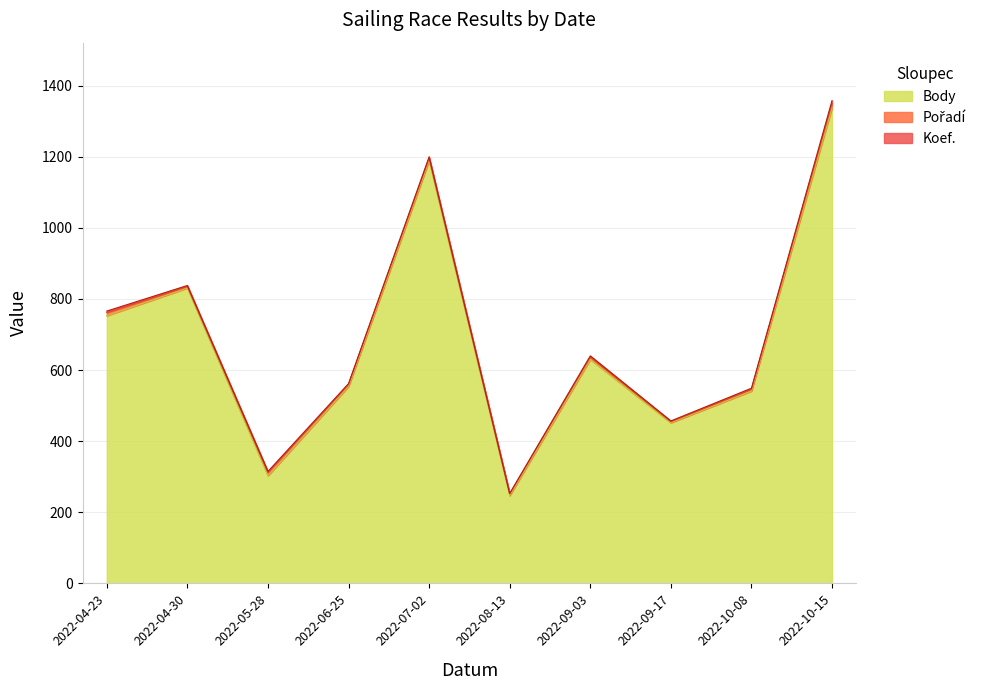

Is the value of Body at 2022-04-30 greater than the value of Pořadí at 2022-10-15?

Yes